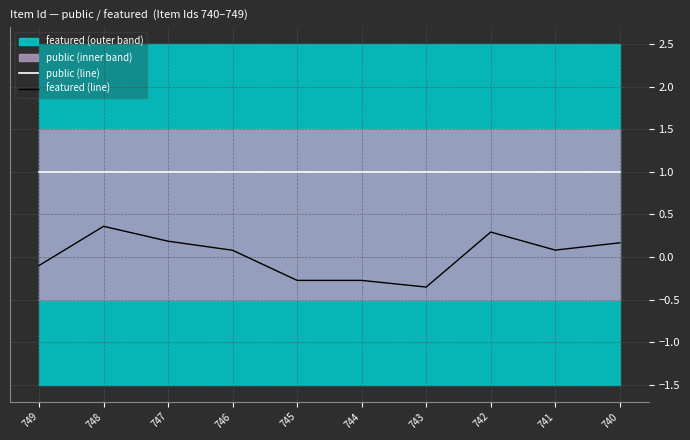

How many values in featured (line) are below zero?

4